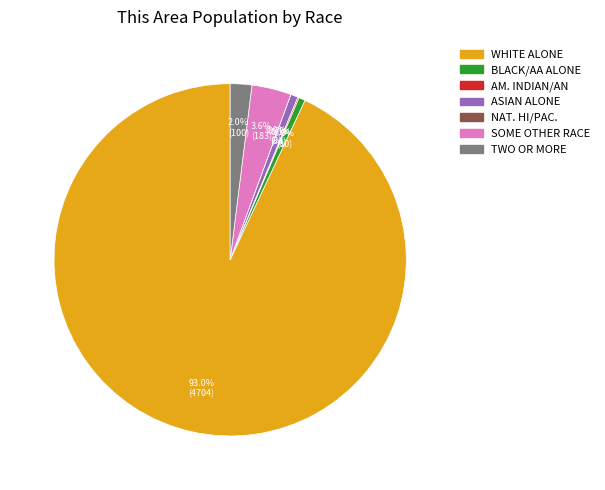

Count the number of slices in the pie.

7